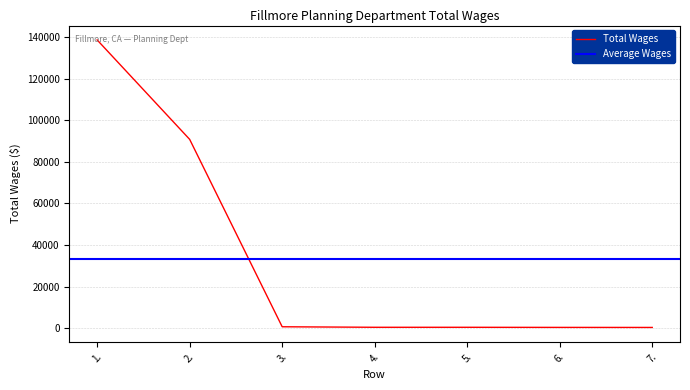

Which label corresponds to the smallest value in the chart?

7.